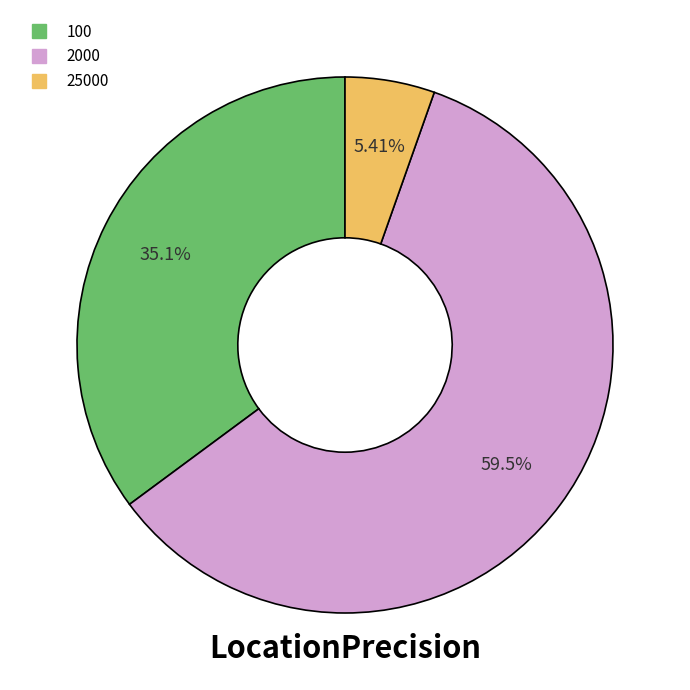

Count the number of slices in the pie.

3